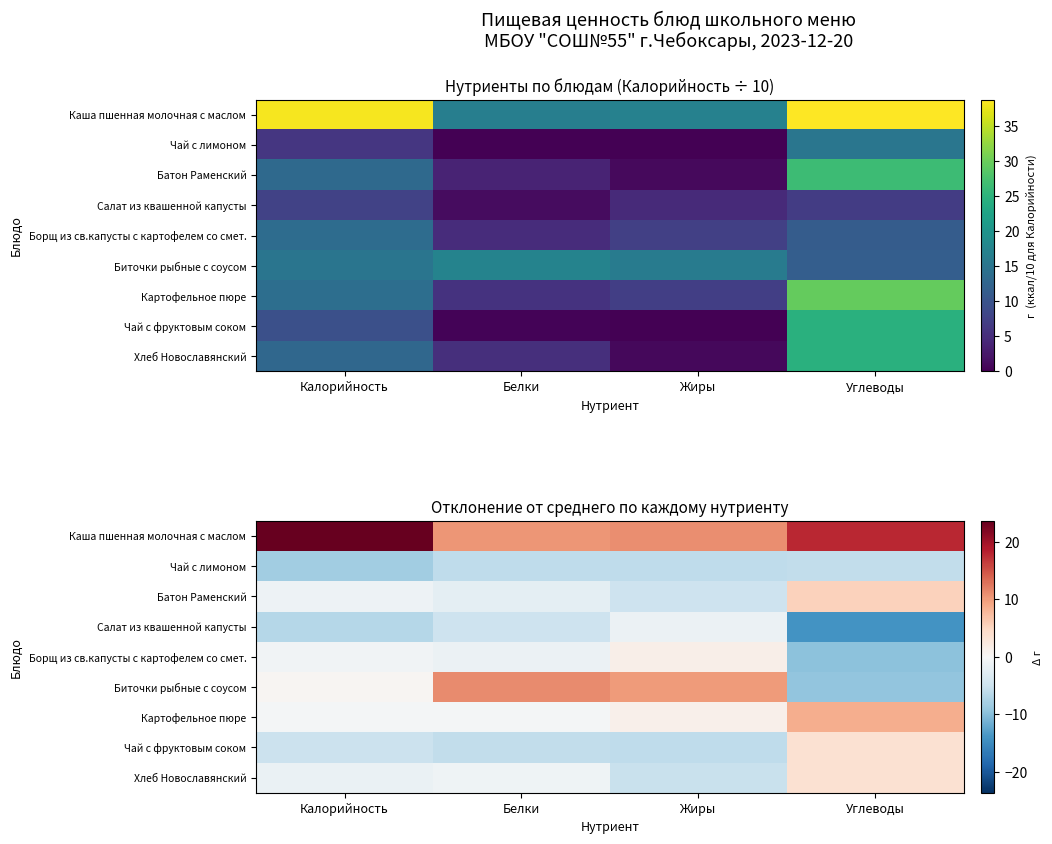

How many values in the Салат из квашенной капусты series are below -4?

3